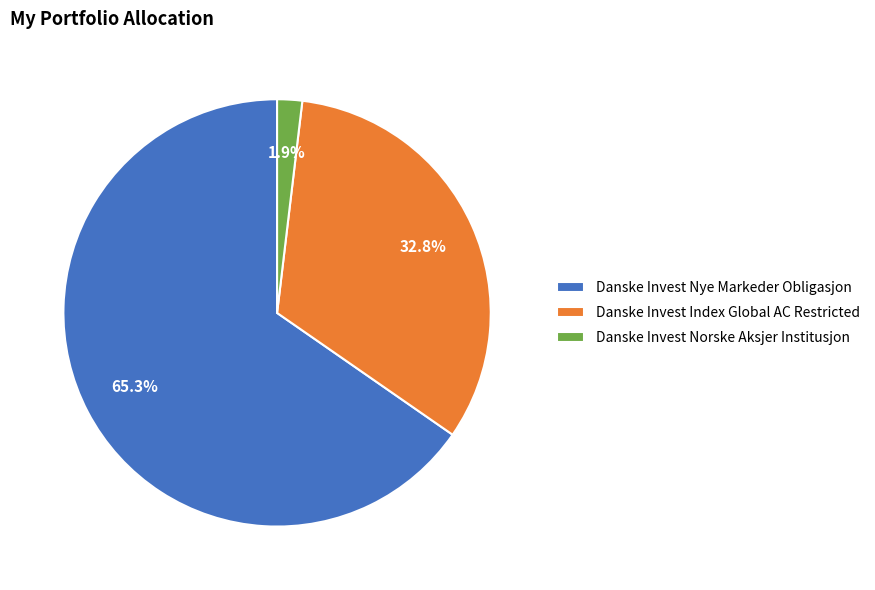

Count the number of slices in the pie.

3